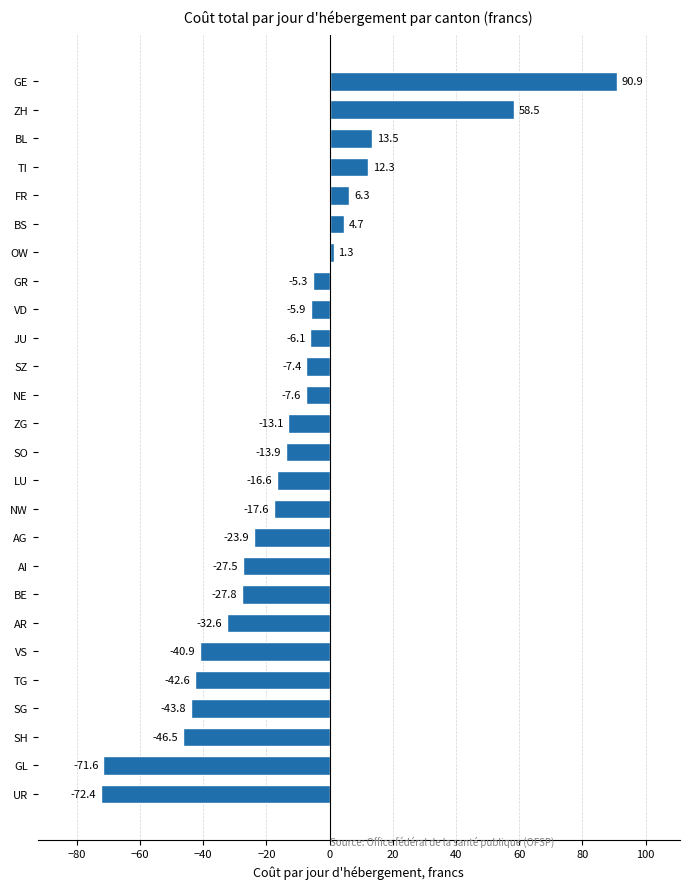

Rank the categories by value from lowest to highest.

UR, GL, SH, SG, TG, VS, AR, BE, AI, AG, NW, LU, SO, ZG, NE, SZ, JU, VD, GR, OW, BS, FR, TI, BL, ZH, GE